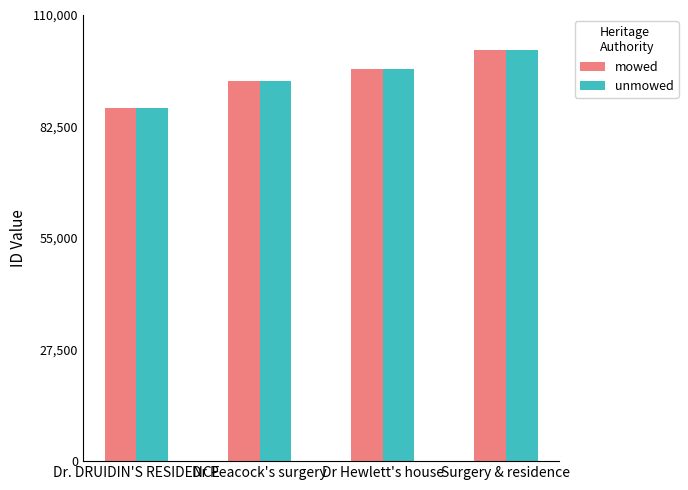

What are all the series names shown in the legend?

mowed, unmowed